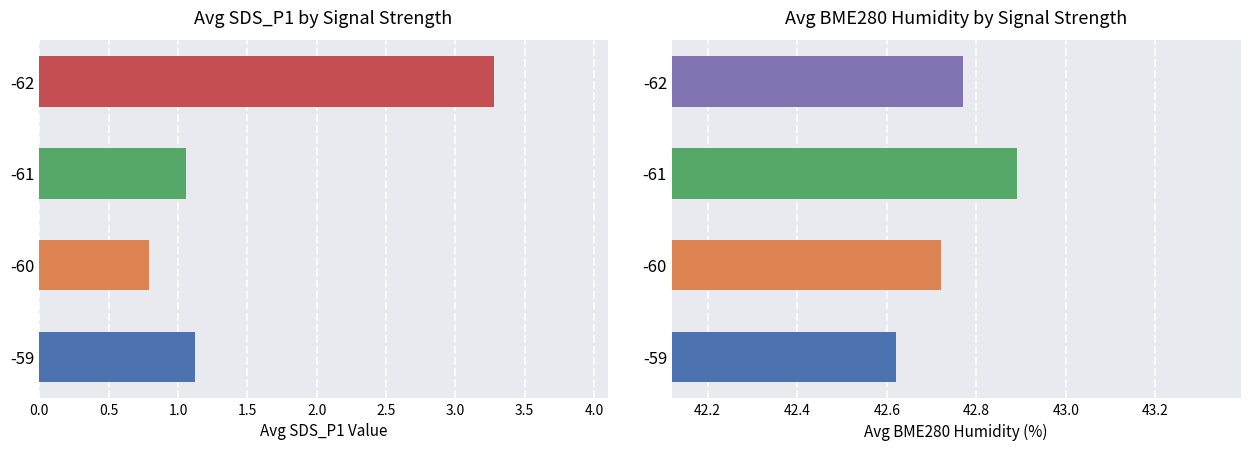

How many data points are above 1?

3